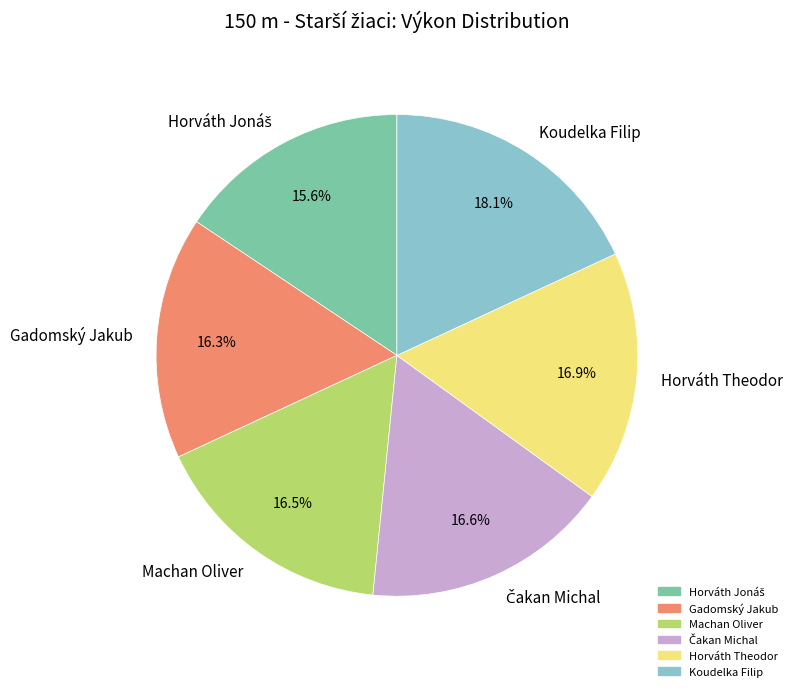

Is the sum of Koudelka Filip and Machan Oliver greater than half?

No